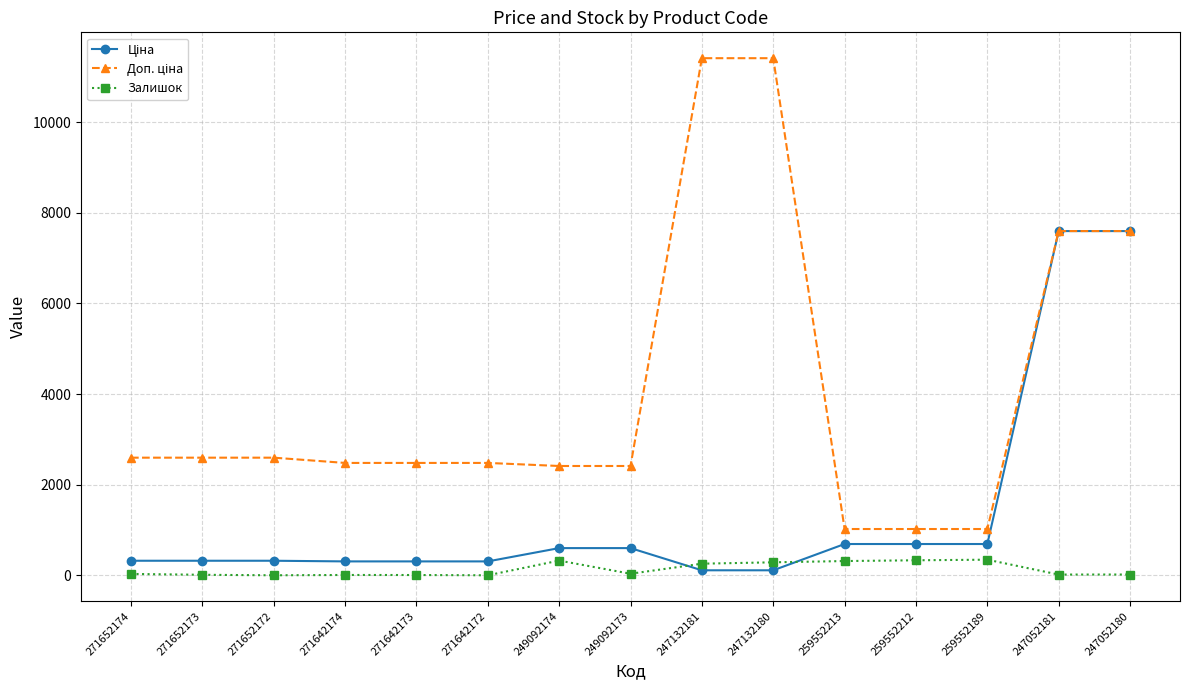

What is the label of the 7th point from the right?

247132181